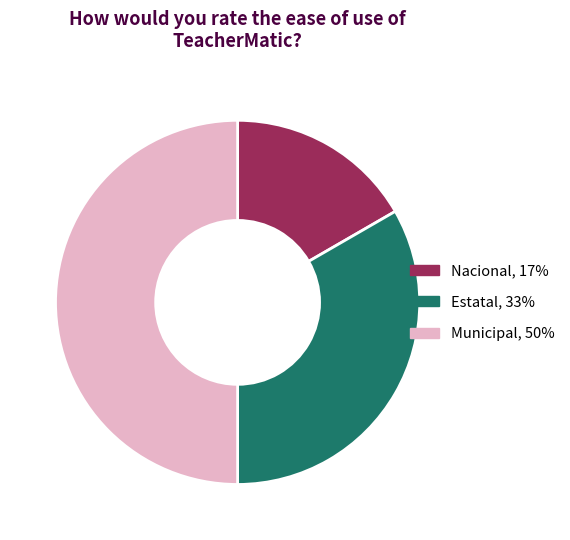

How many slices are in this pie chart?

3